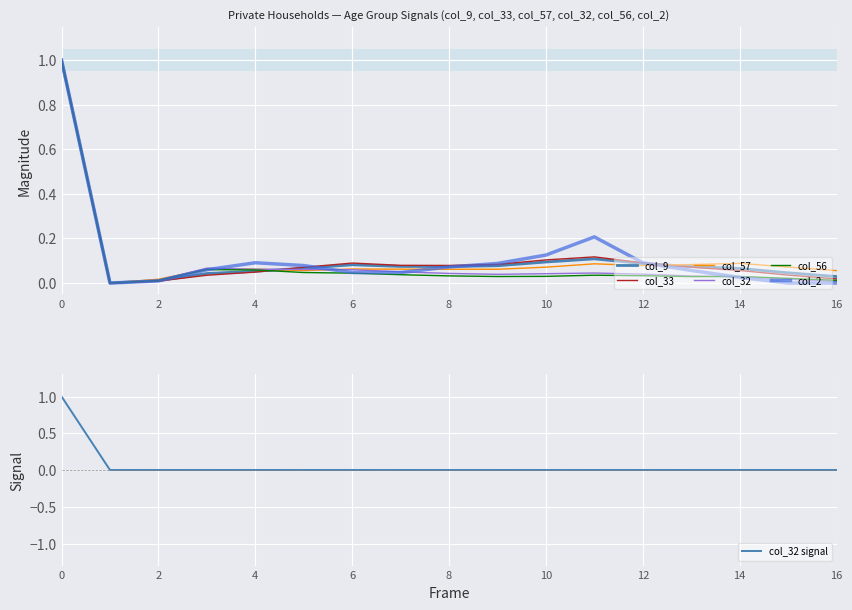

Which series ends up on top after the final intersection of col_56 and col_2?

col_56